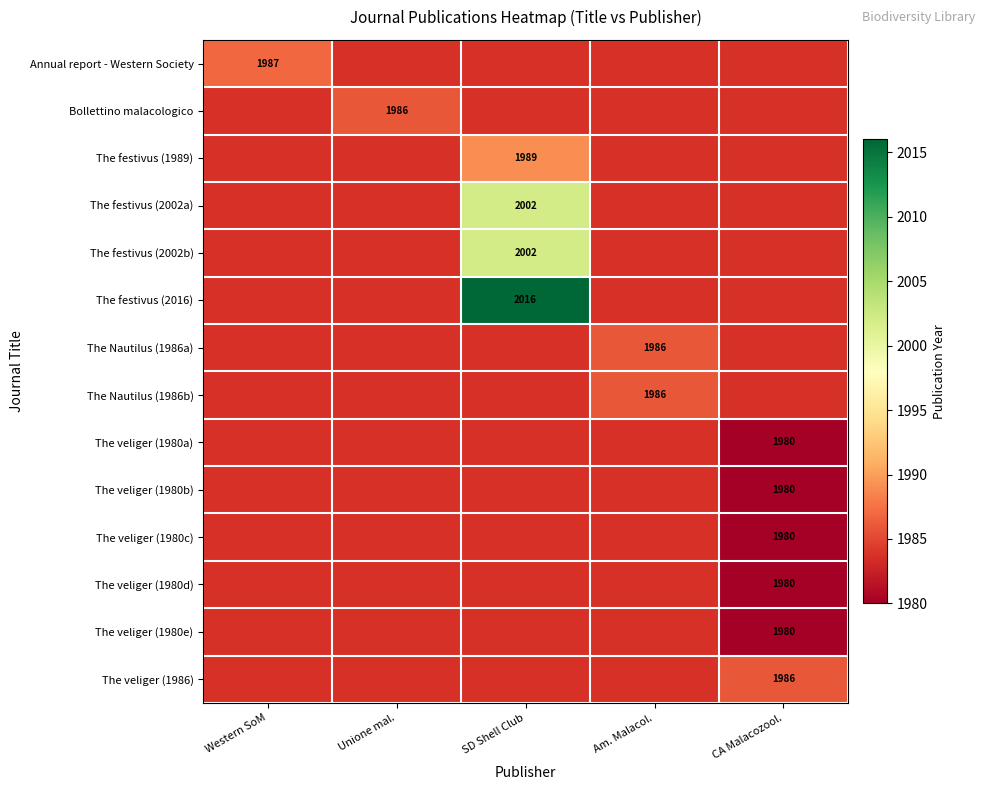

How many data points does each series have?

5